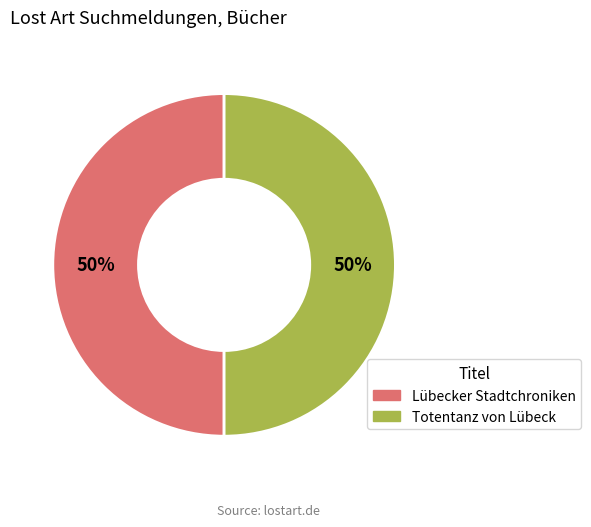

To the nearest percent, what is the combined percentage of Totentanz von Lübeck and Lübecker Stadtchroniken?

100%